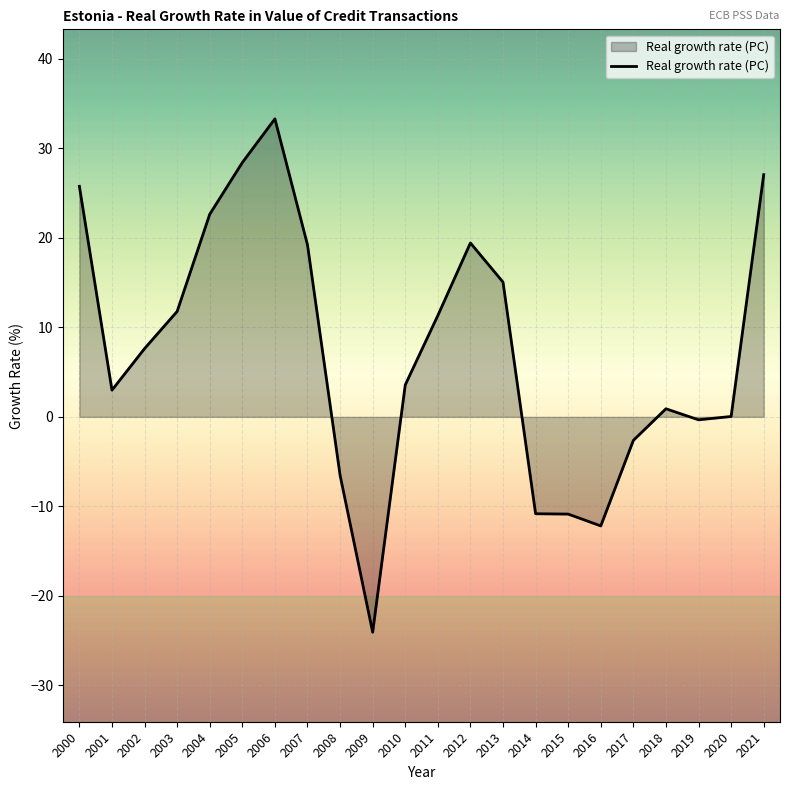

Which label corresponds to the largest value in the chart?

2006